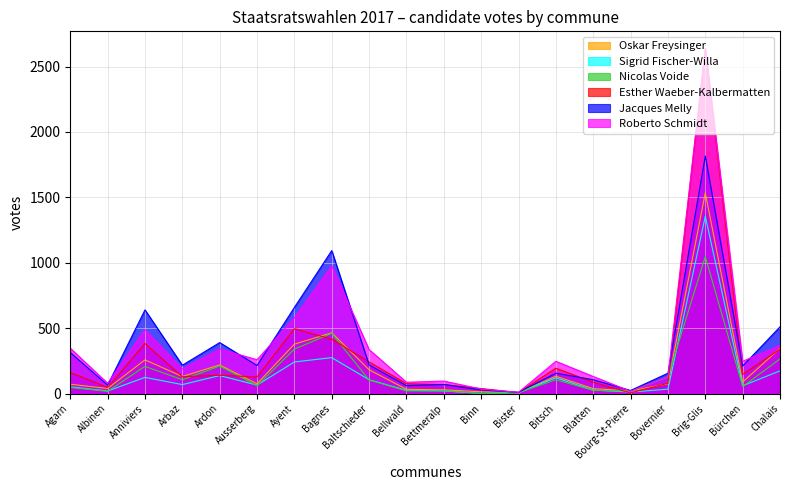

At which label does Jacques Melly first exceed 215?

Agarn